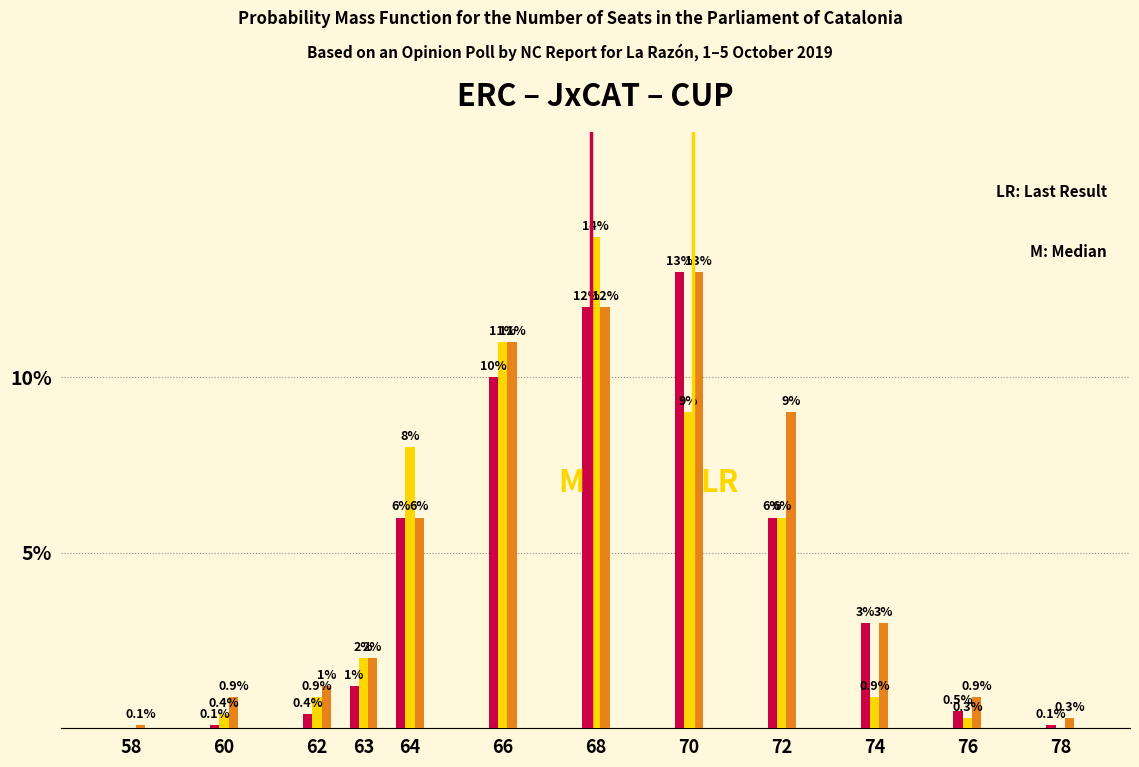

Reading left to right, transcribe all the data shown in this chart.

ERC: 58=0.0	60=0.1	62=0.4	63=1.2	64=6.0	66=10.0	68=12.0	70=13.0	72=6.0	74=3.0	76=0.5	78=0.1
JxCAT: 58=0.0	60=0.4	62=0.9	63=2.0	64=8.0	66=11.0	68=14.0	70=9.0	72=6.0	74=0.9	76=0.3	78=0.0
CUP: 58=0.1	60=0.9	62=1.2	63=2.0	64=6.0	66=11.0	68=12.0	70=13.0	72=9.0	74=3.0	76=0.9	78=0.3